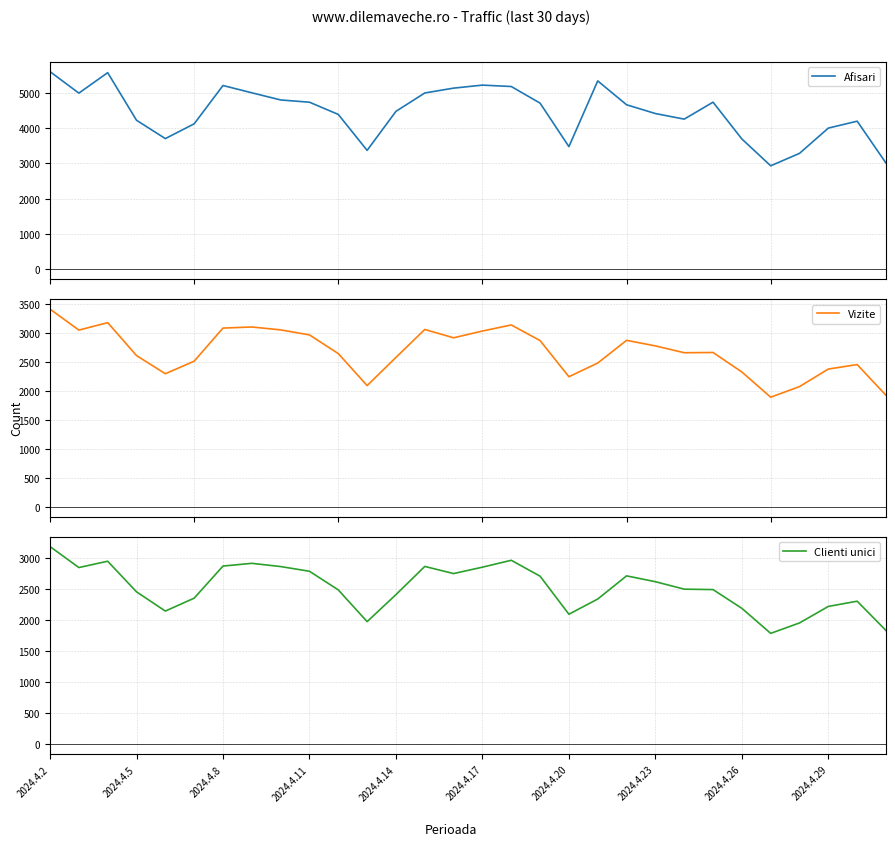

What is the minimum value for Afisari?

2929